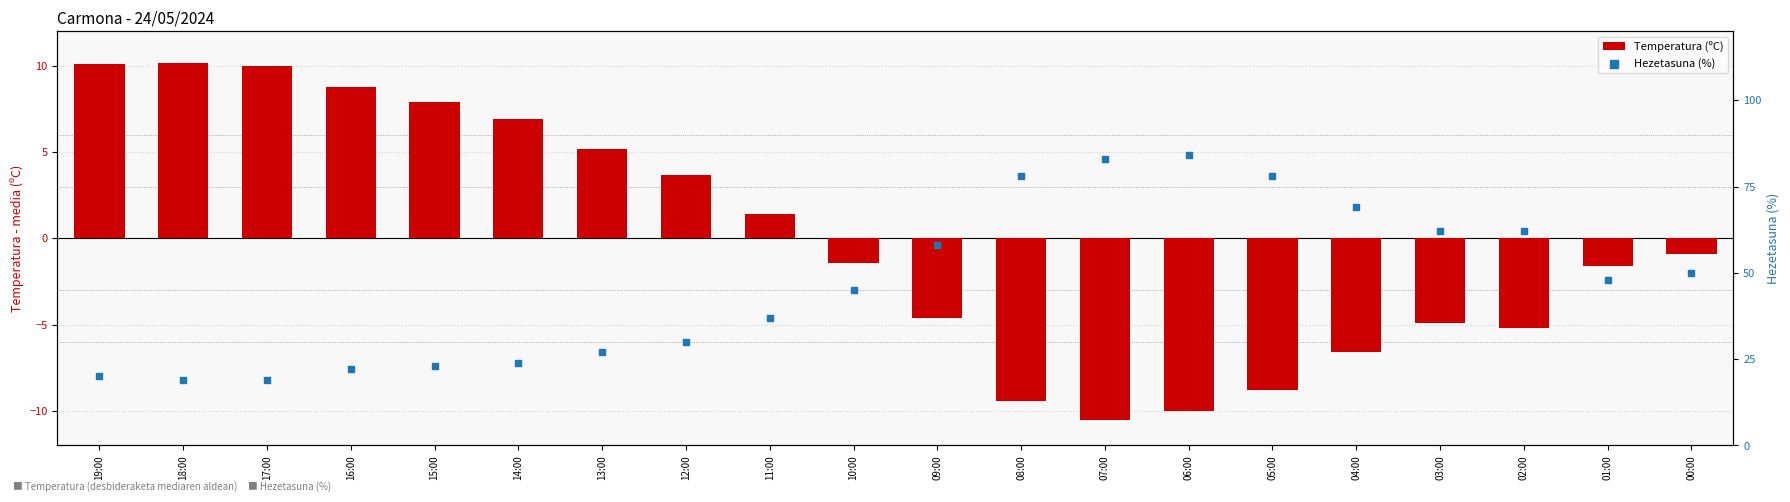

At which category is the sum across all series the highest?

06:00